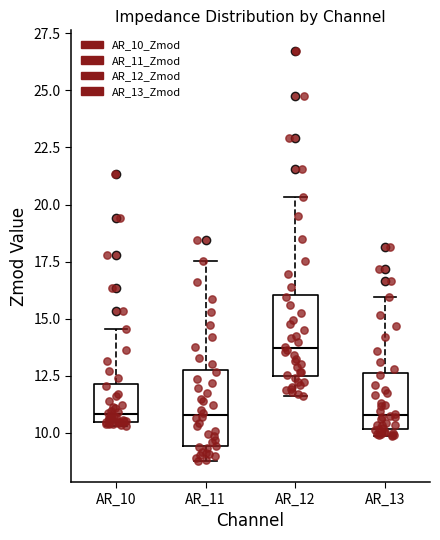

Reading left to right, read every box against the y-axis: the position of its median line, the range the box covers, and the ends of its whiskers. The values are not printed on the chart, so give them approximately, as read against the axis.

AR_10: median 11.0, box 10.5 to 12.0, whiskers 10.5 (just below the box's lower edge) to 14.5
AR_11: median 11.0, box 9.5 to 12.5, whiskers 8.5 to 17.5
AR_12: median 13.5, box 12.5 to 16.0, whiskers 11.5 to 20.5
AR_13: median 11.0, box 10.0 to 12.5, whiskers 10.0 (just below the box's lower edge) to 16.0